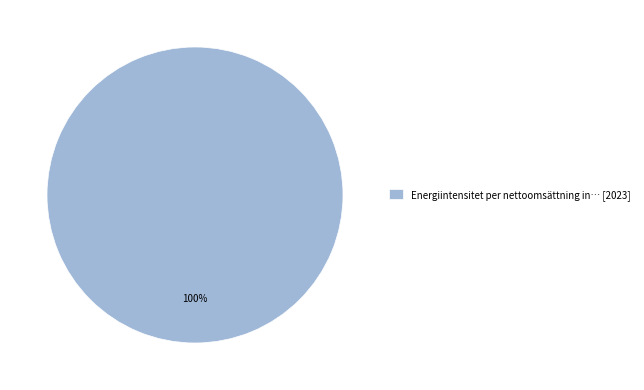

Rank the categories by value from highest to lowest.

Energiintensitet per nettoomsättning in… [2023]